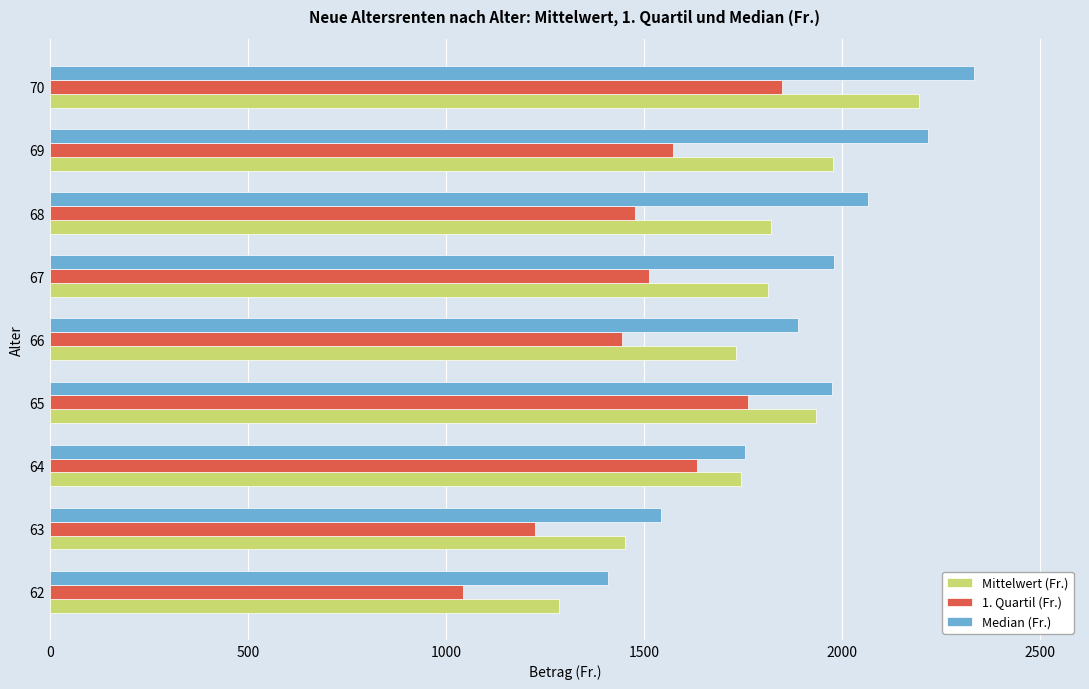

What is the lowest value of the Median (Fr.) series?

1409.5